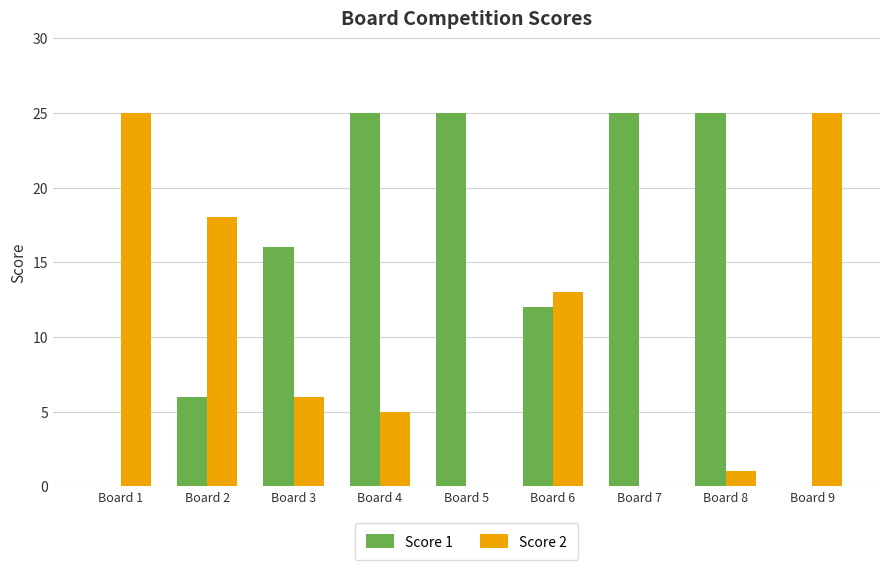

True or false: Score 2 has a value of -16 at Board 5.

False